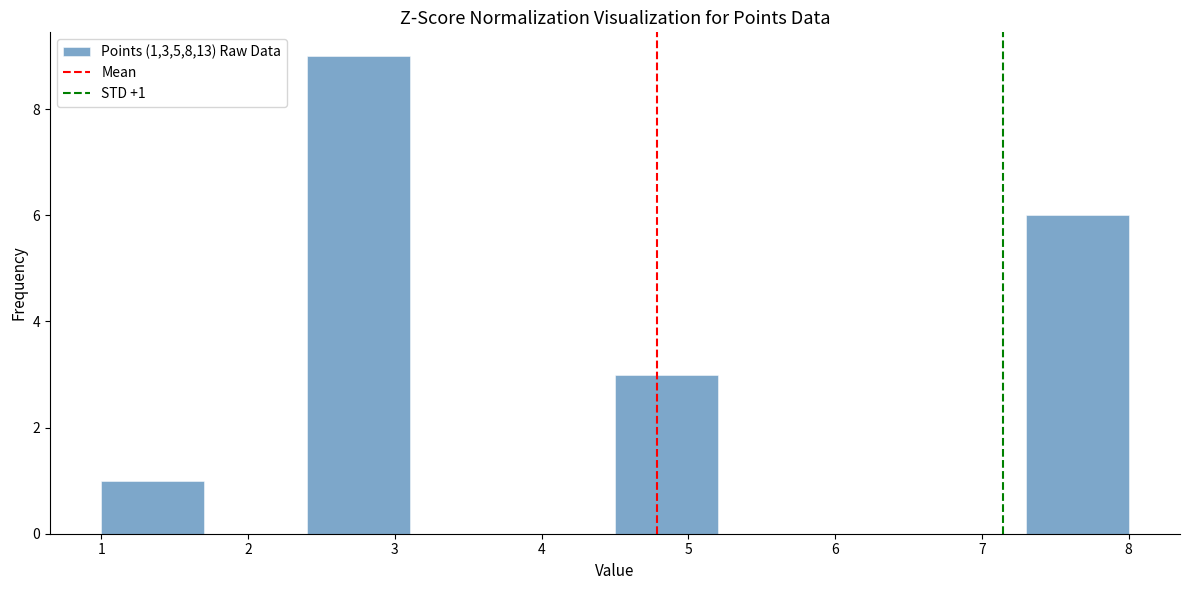

Over which range of the x-axis is the bar tallest?

2.4 to 3.1